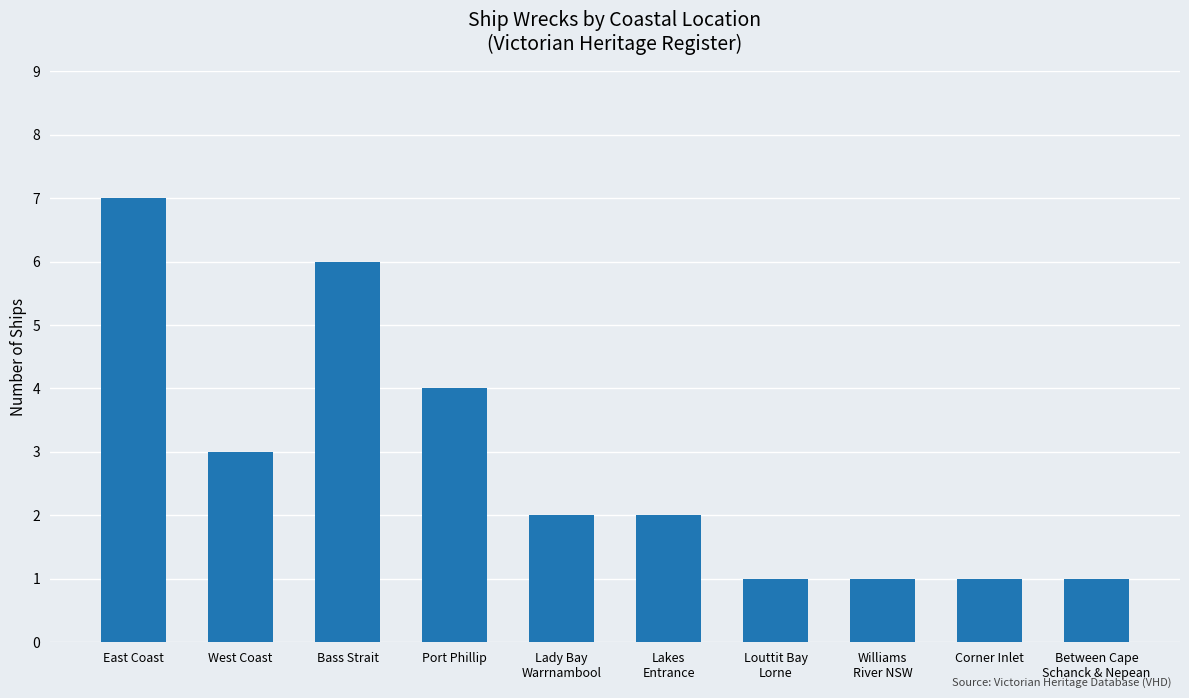

The chart shows a value of 1 at Between Cape
Schanck & Nepean. True or false?

True